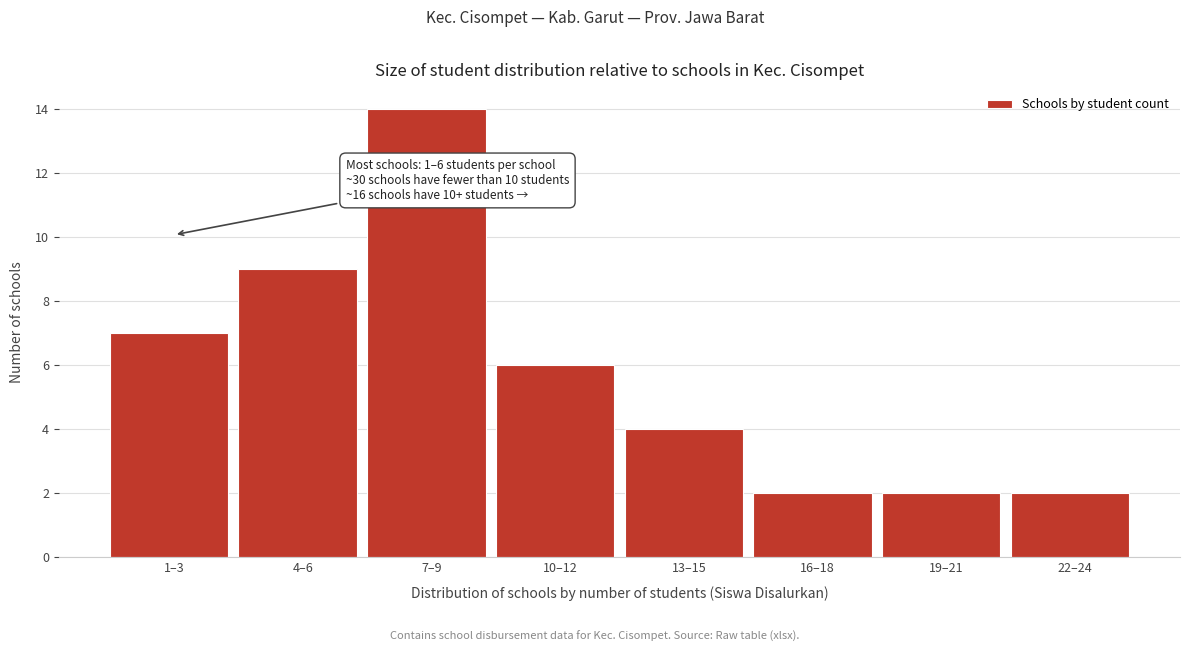

Reading left to right, extract all data points from this chart.

7	9	14	6	4	2	2	2